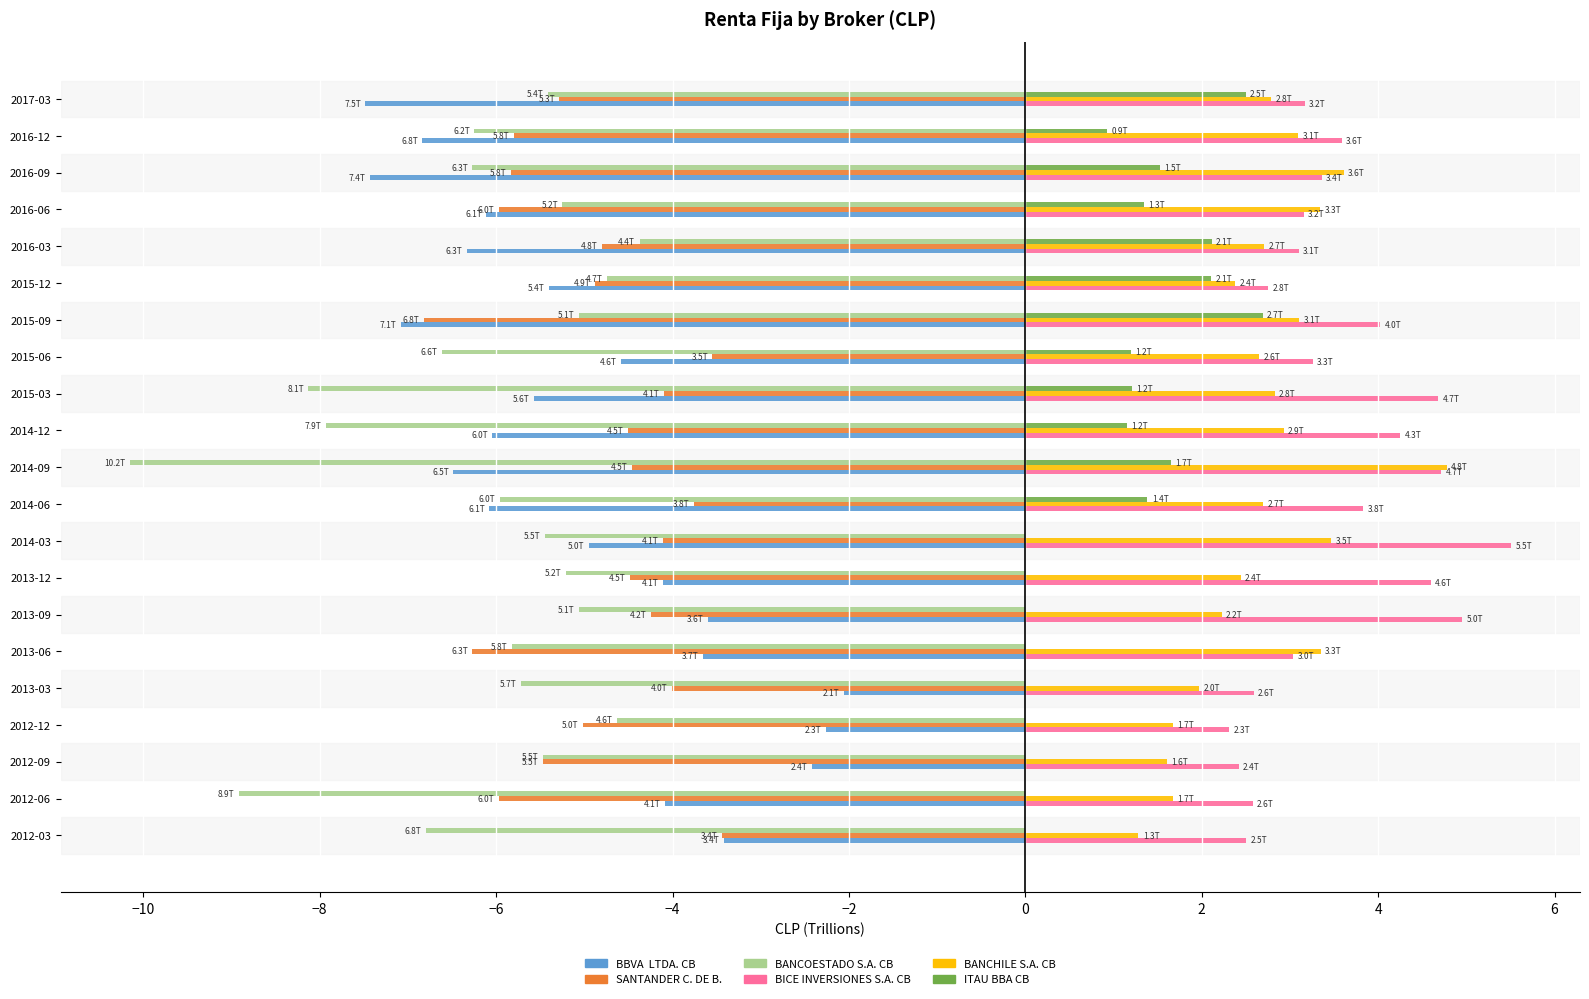

What is the total value across all series at 2012-12?

-7.9